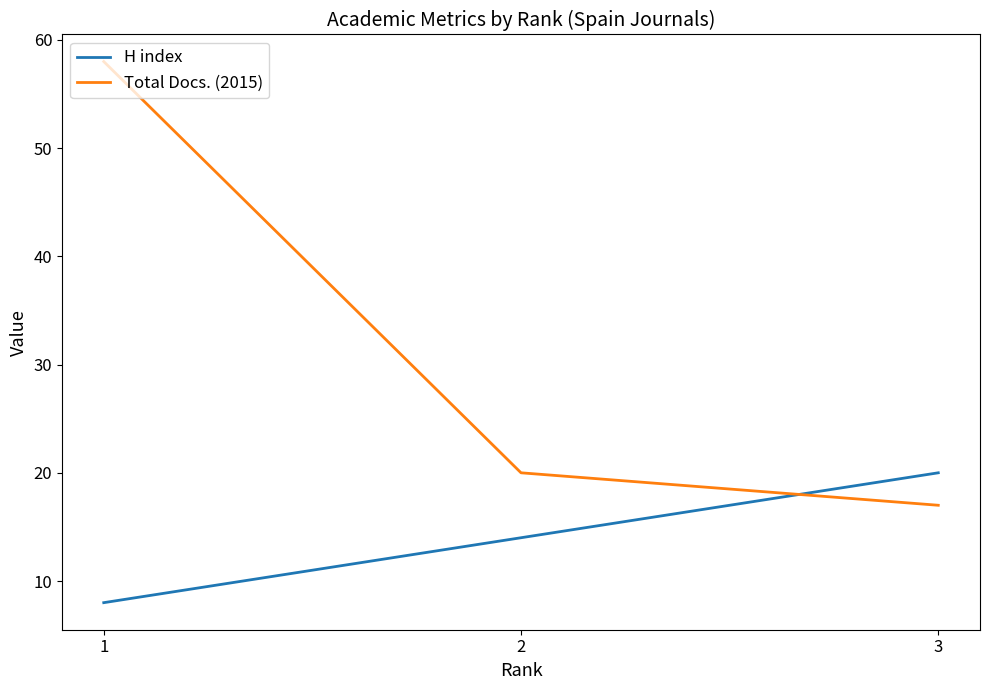

Reading left to right, extract all data points from this chart.

H index: 8	14	20
Total Docs. (2015): 58	20	17